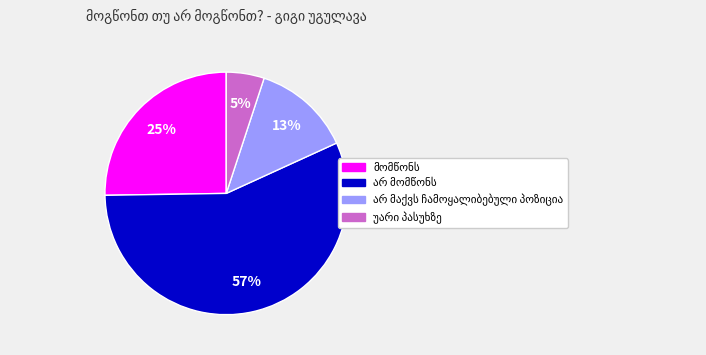

Does any single category account for the majority?

Yes